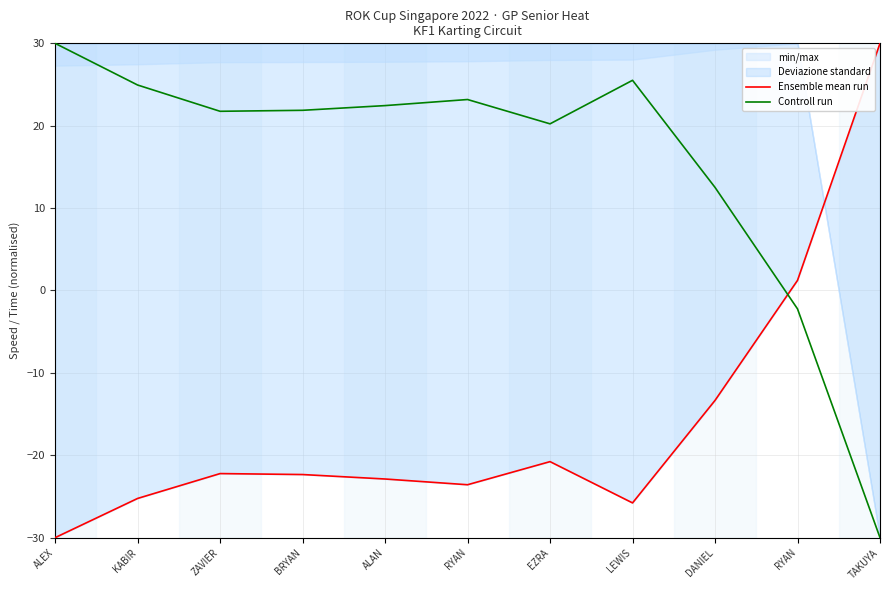

List the series in order of their overall mean, lowest first.

Ensemble mean run, Controll run